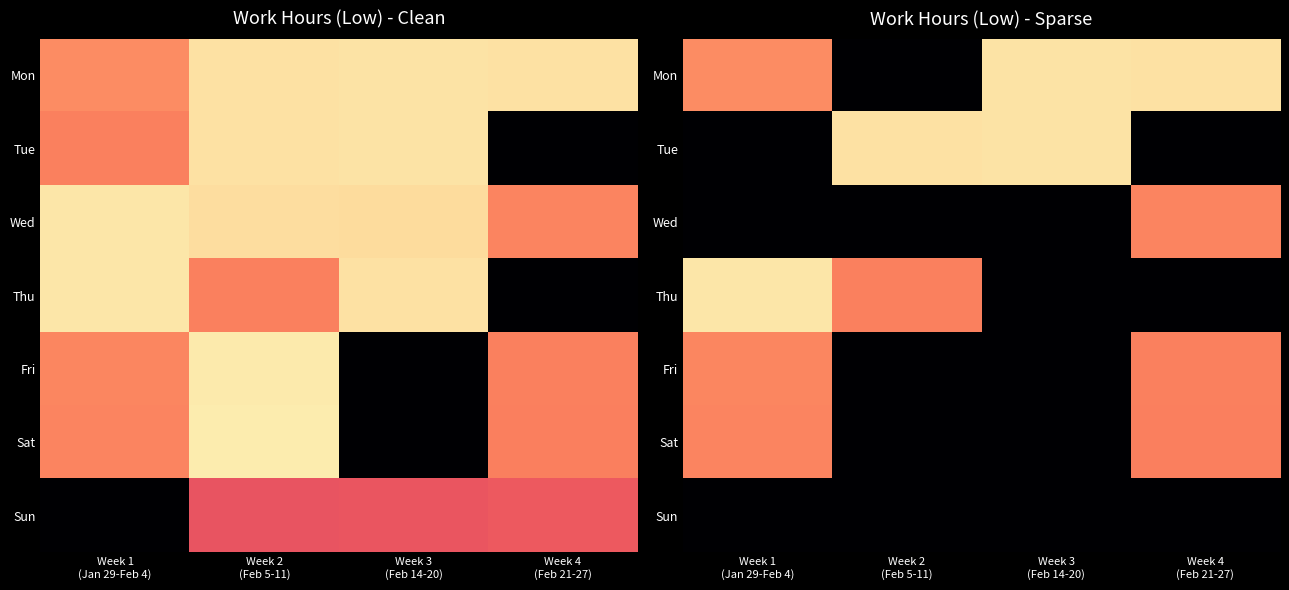

At Week 1 (Jan 29-Feb 4), list the series in order from largest to smallest.

Thu, Mon, Fri, Sat, Tue, Wed, Sun